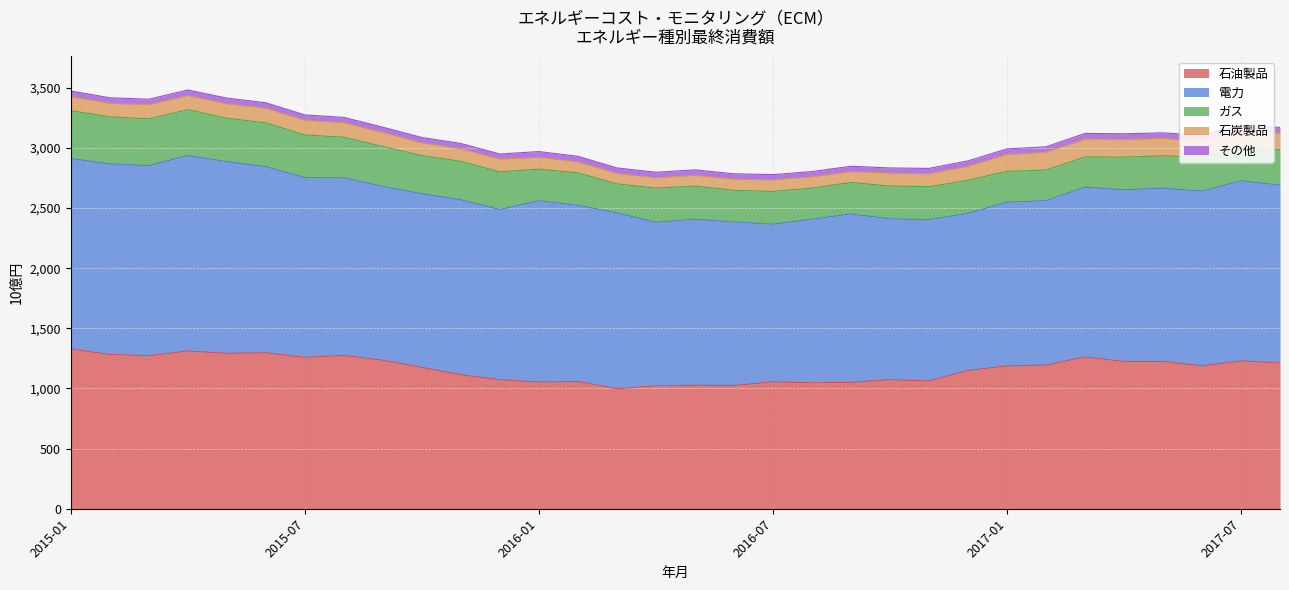

List the labels in order of 電力 value, largest first.

2015-04, 2015-01, 2016-01, 2017-07, 2015-07, 2015-10, 2017-04, 2017-01, 2016-04, 2016-10, 2016-07, 2017-10